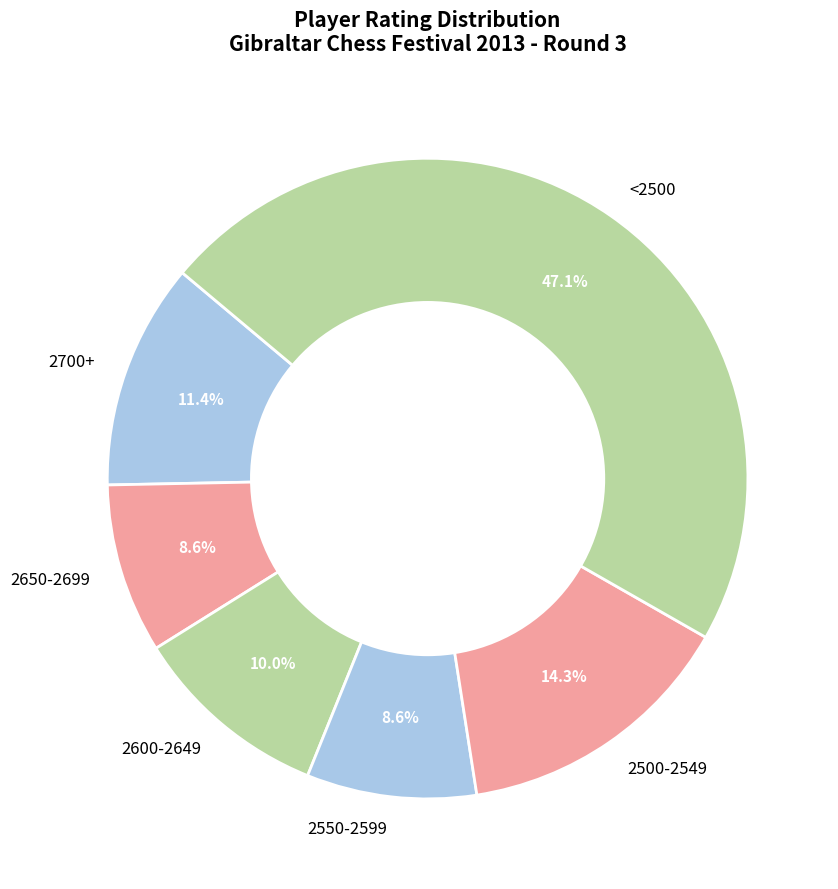

Do 2500-2549 and 2550-2599 together represent more than half of the pie?

No